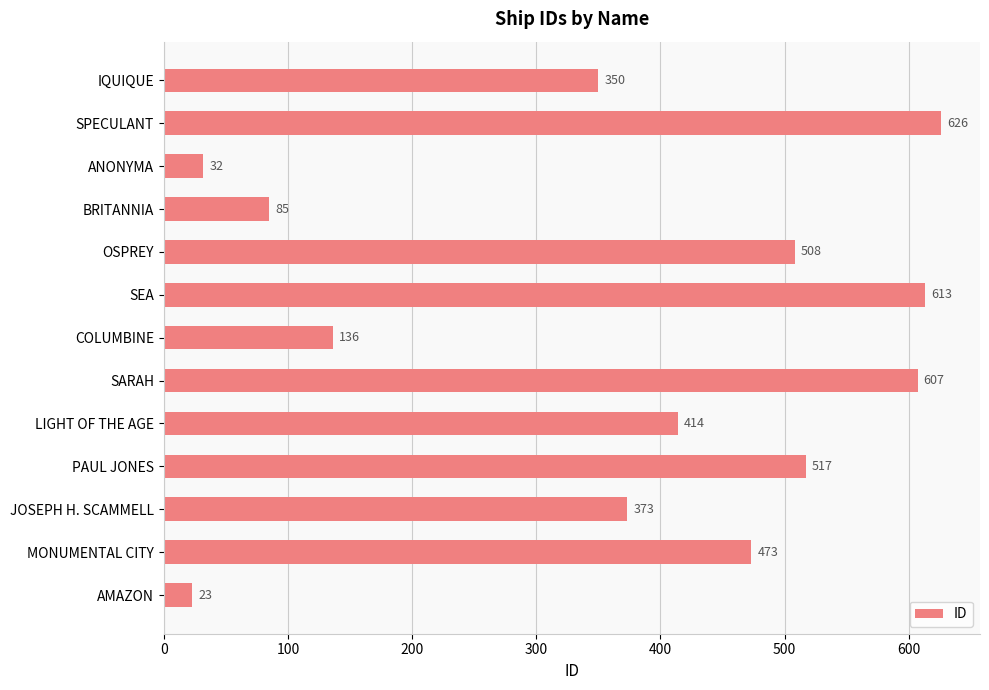

Is it true that the value at COLUMBINE is 136?

True